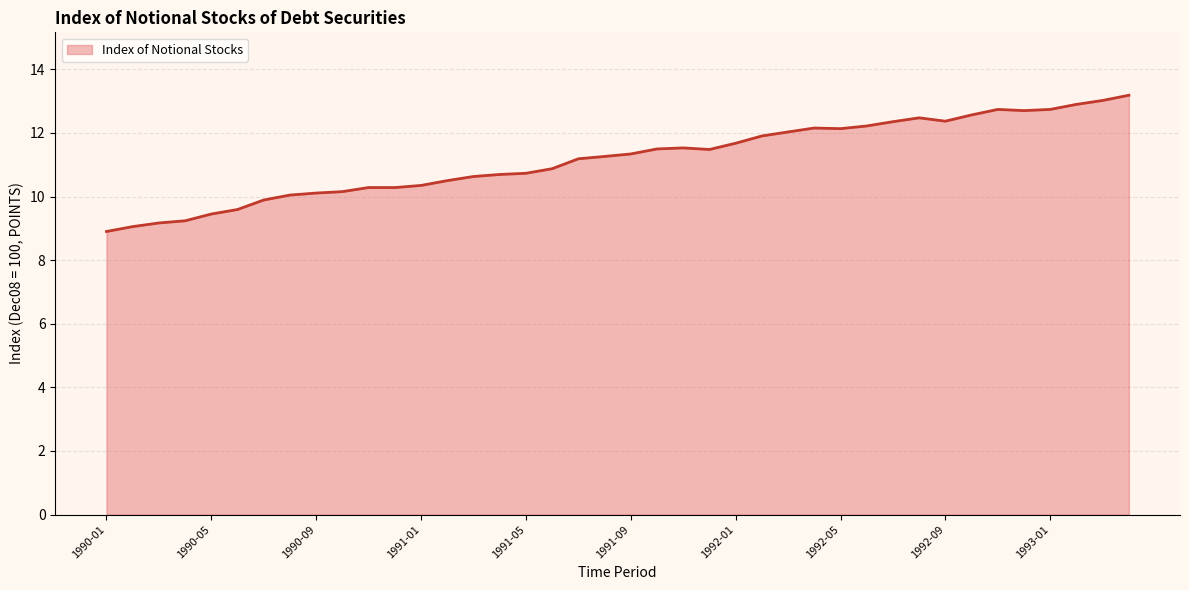

What is the difference between the maximum and minimum values?

4.3